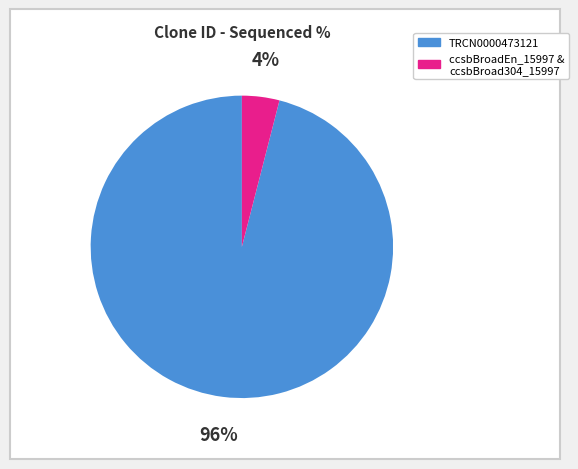

True or false: TRCN0000473121 accounts for 84% of the total.

False